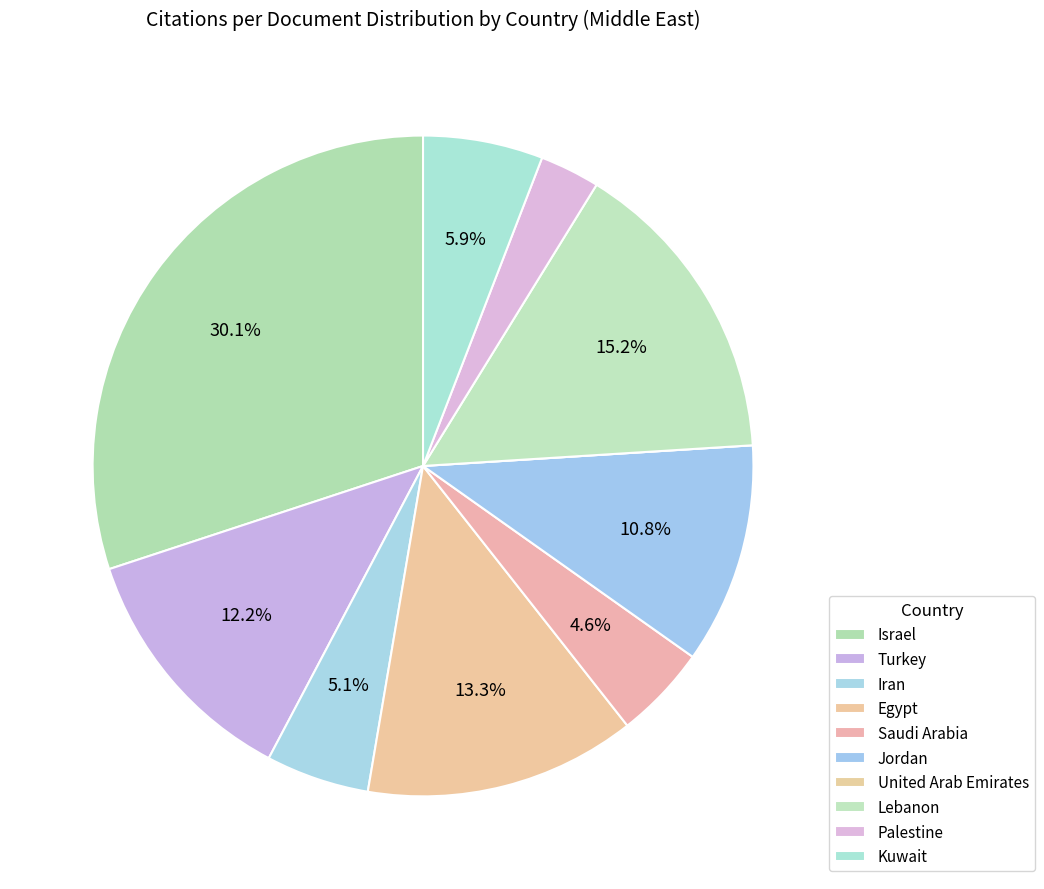

What is the total percentage of United Arab Emirates and Turkey?

12.2%